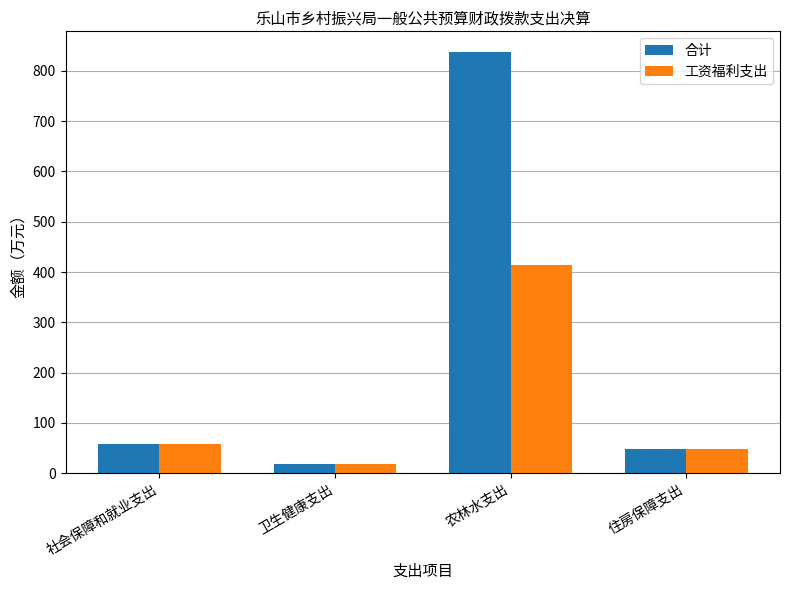

Where is 工资福利支出 nearest to the value 216?

社会保障和就业支出